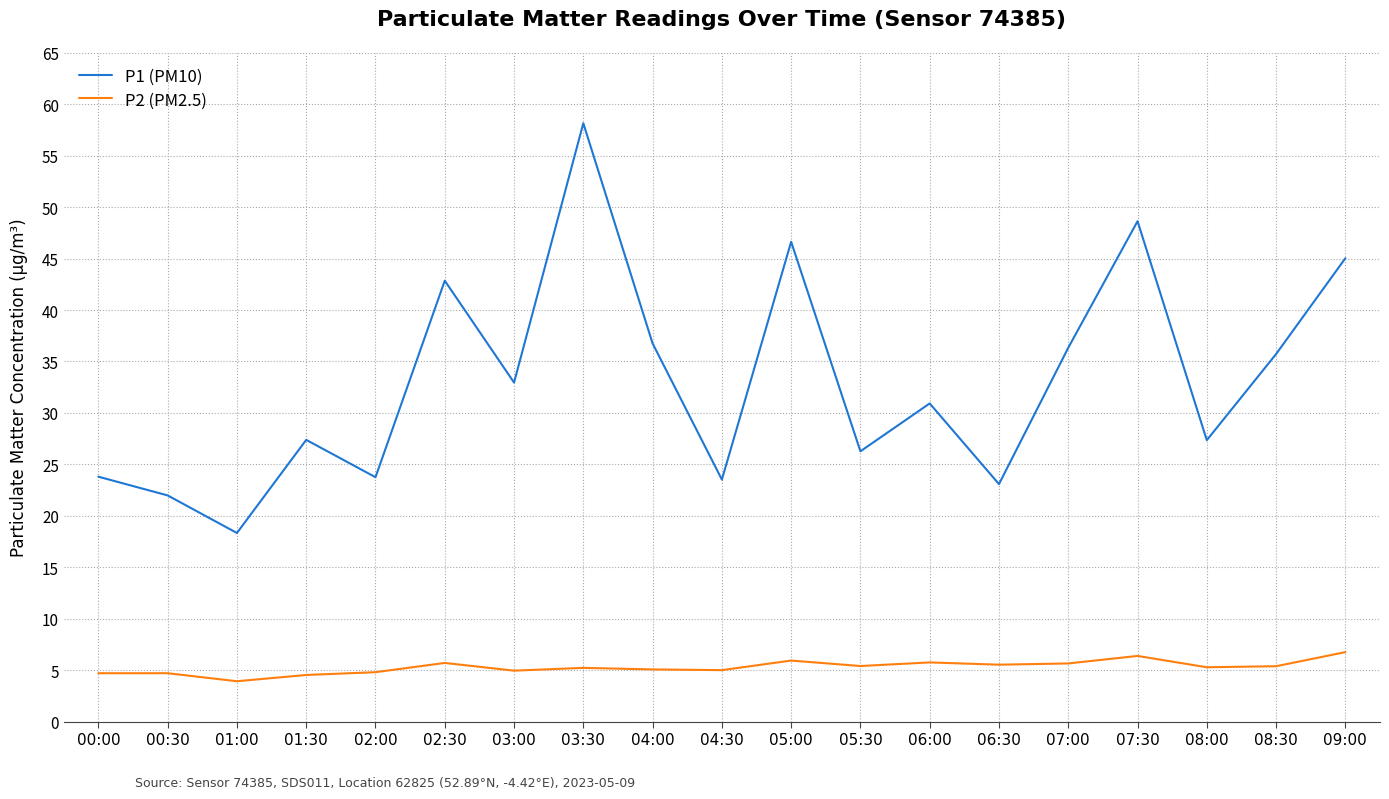

True or false: P2 (PM2.5) has more than 2 points higher than both neighbors.

True